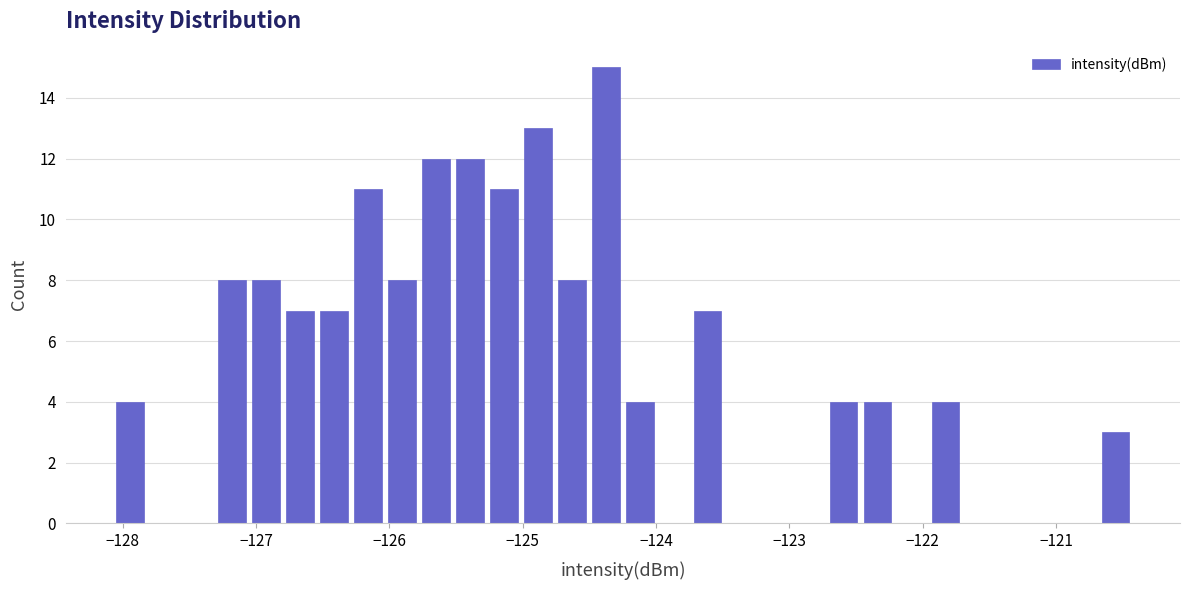

Around what value on the x-axis is the tallest bar? Give the approximate position of its centre, as read against the axis.

-124.4